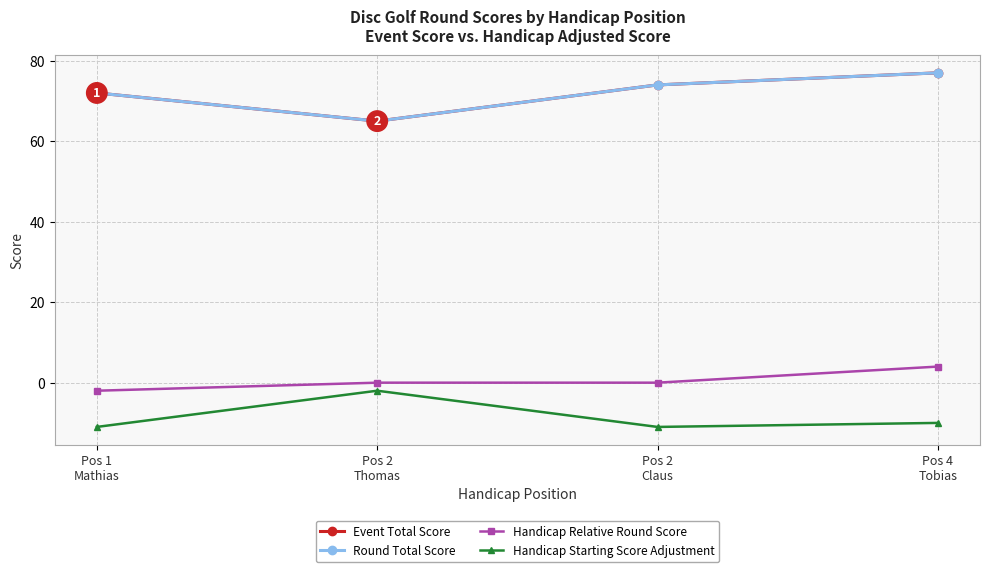

Does the chart have visible grid lines?

Yes